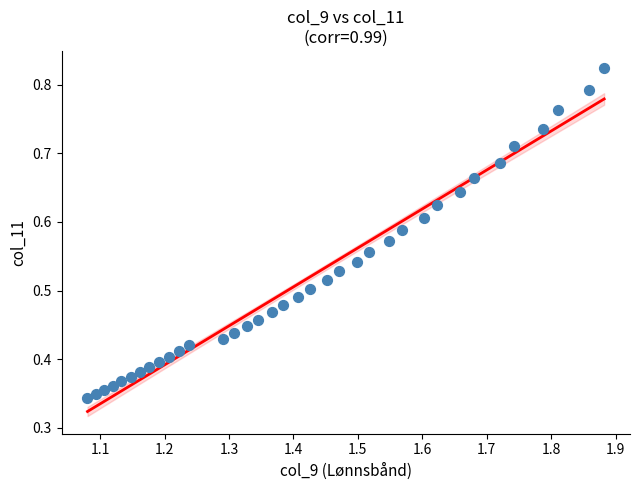

Count the number of points in this scatter plot.

36